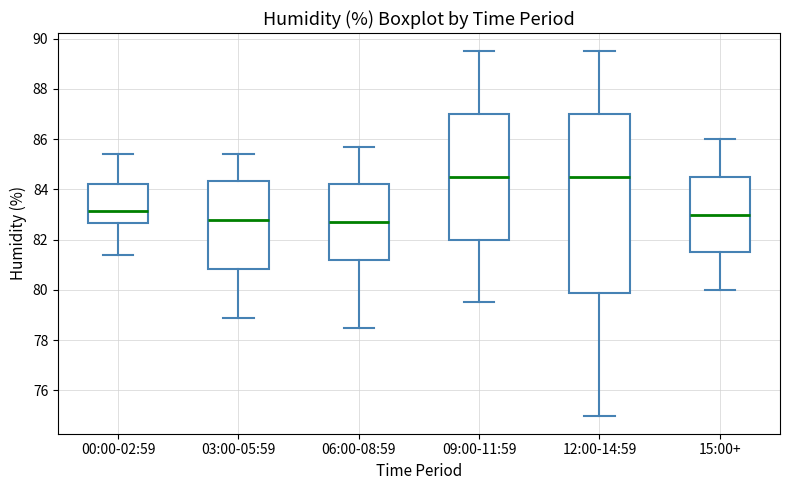

Reading left to right, read every box against the y-axis: the position of its median line, the range the box covers, and the ends of its whiskers. The values are not printed on the chart, so give them approximately, as read against the axis.

00:00-02:59: median 83.2, box 82.6 to 84.2, whiskers 81.4 to 85.4
03:00-05:59: median 82.8, box 80.8 to 84.4, whiskers 79.0 to 85.4
06:00-08:59: median 82.8, box 81.2 to 84.2, whiskers 78.6 to 85.8
09:00-11:59: median 84.6, box 82.0 to 87.0, whiskers 79.6 to 89.6
12:00-14:59: median 84.6, box 79.8 to 87.0, whiskers 75.0 to 89.6
15:00+: median 83.0, box 81.6 to 84.6, whiskers 80.0 to 86.0